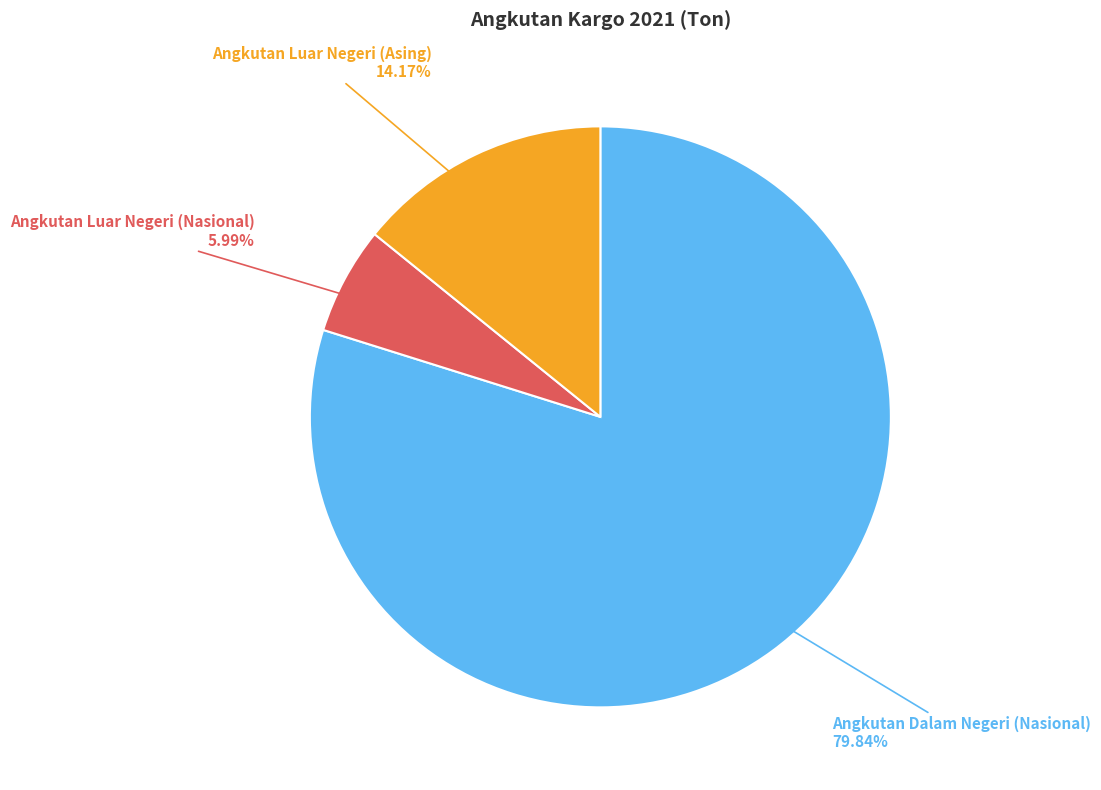

What is the smallest slice in the pie chart?

Angkutan Luar Negeri (Nasional)